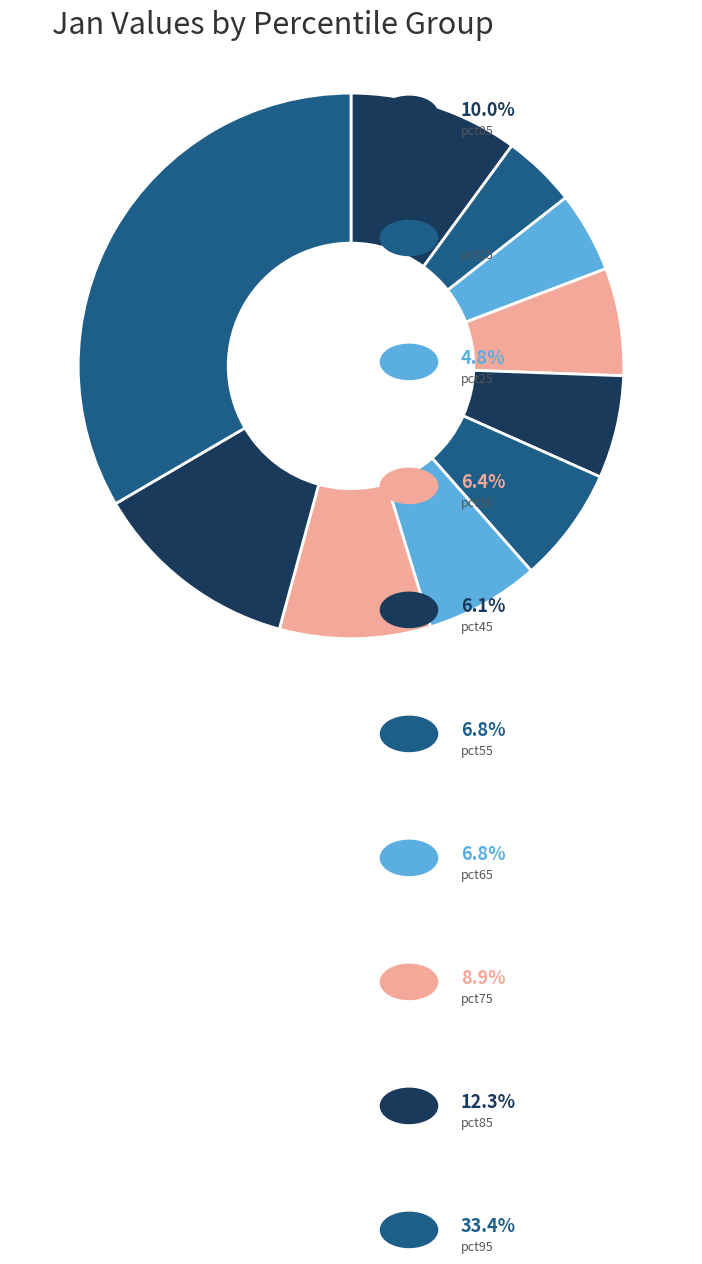

To the nearest percent, what is the difference between the largest and smallest slice percentages?

29%